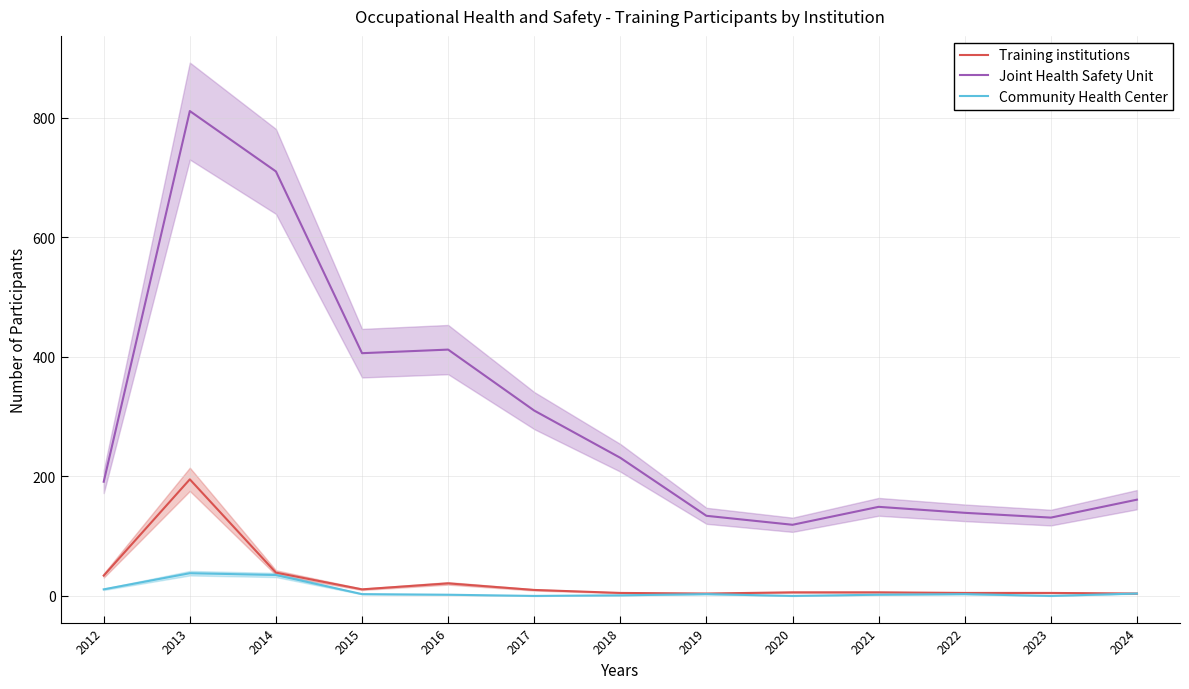

What is the spread (max minus min) of values at 2019?

131